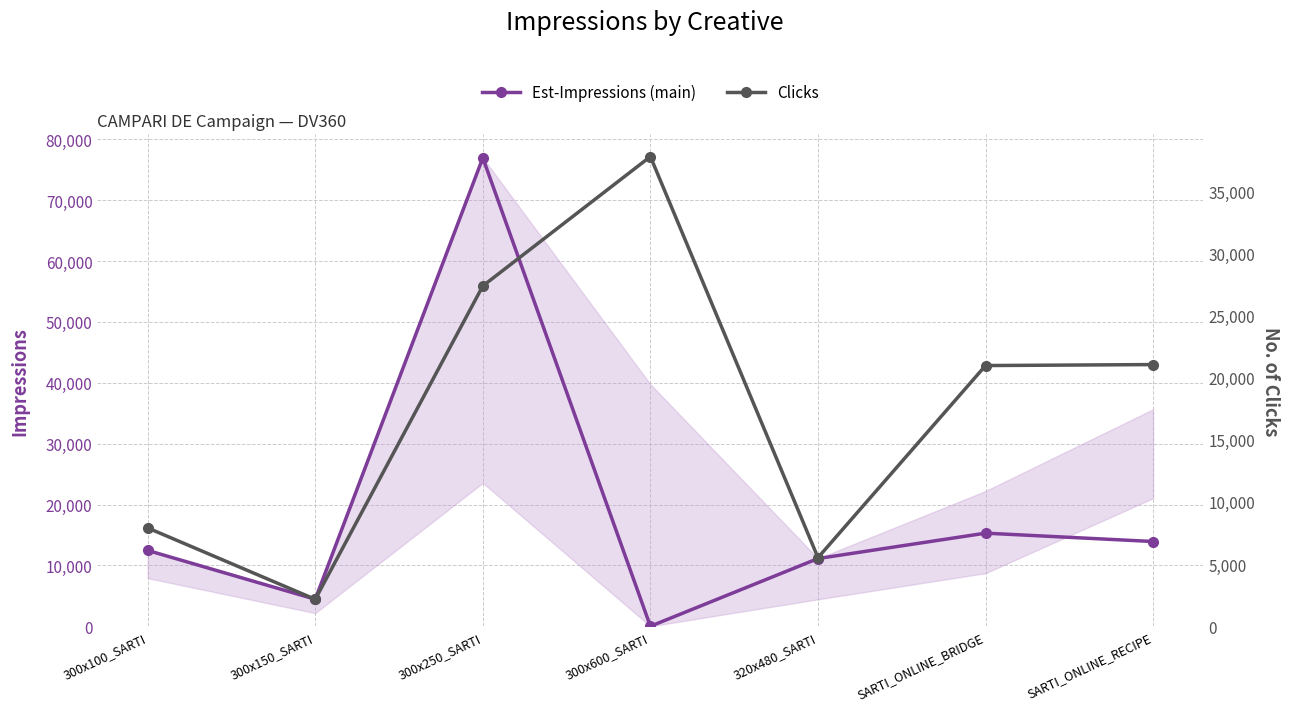

Which series has the largest total across all categories?

Est-Impressions (main)